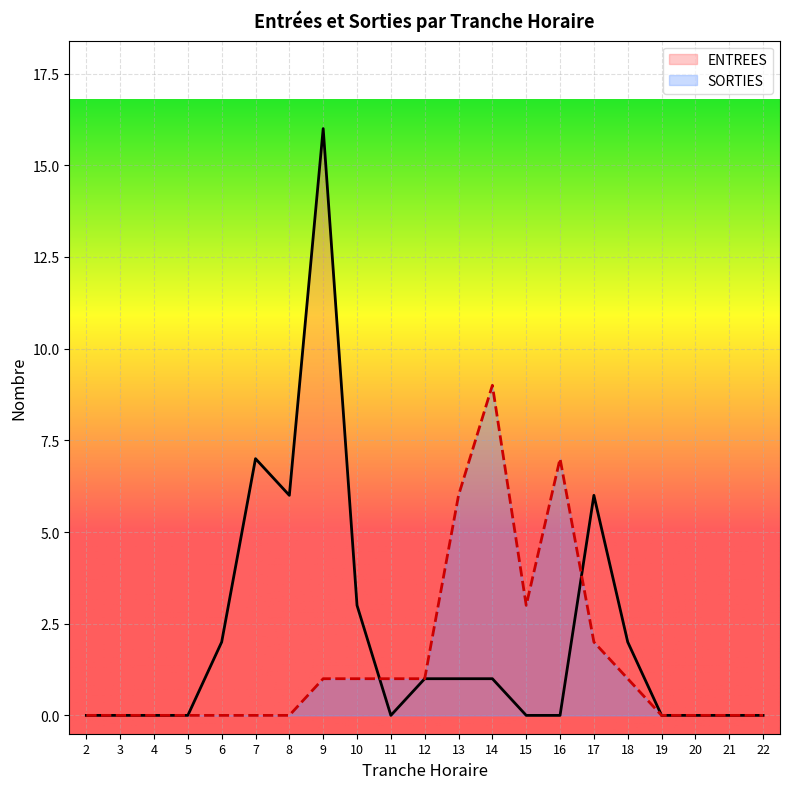

The value of SORTIES at 3 is 0. True or false?

True